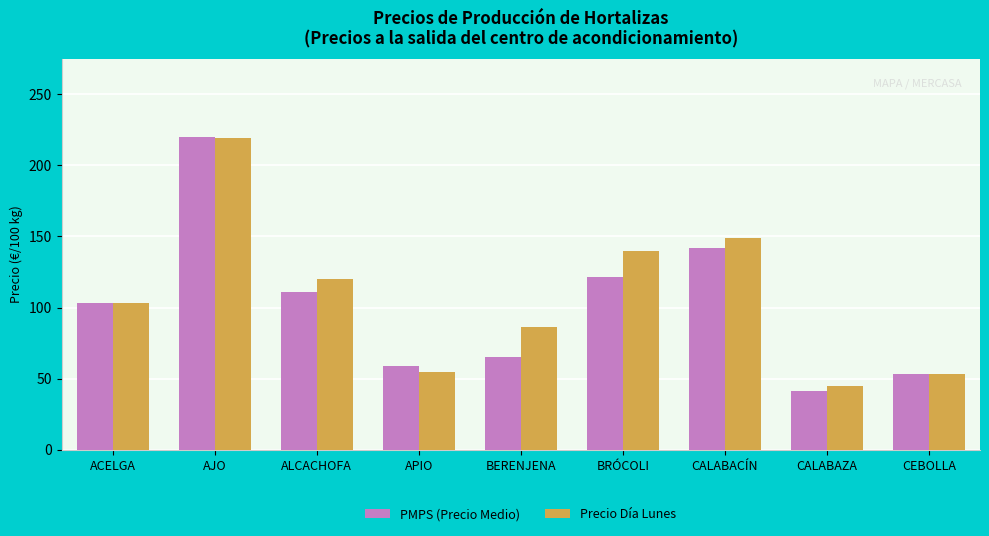

What is the total value across all series at AJO?

439.0